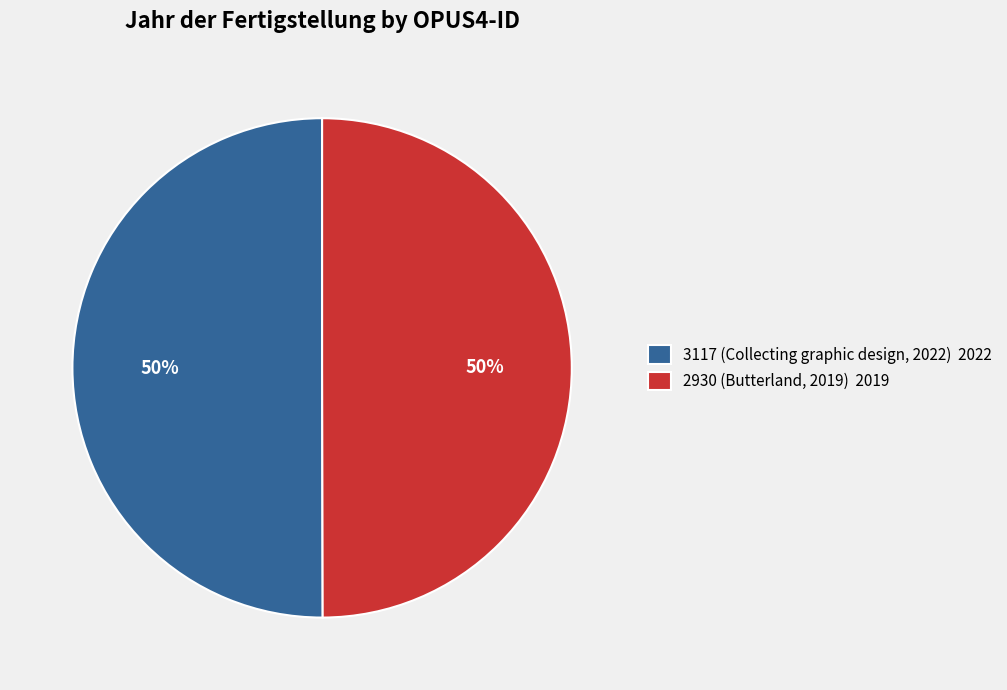

Is the sum of 3117 (Collecting graphic design, 2022) 2022 and 2930 (Butterland, 2019) 2019 greater than half?

Yes